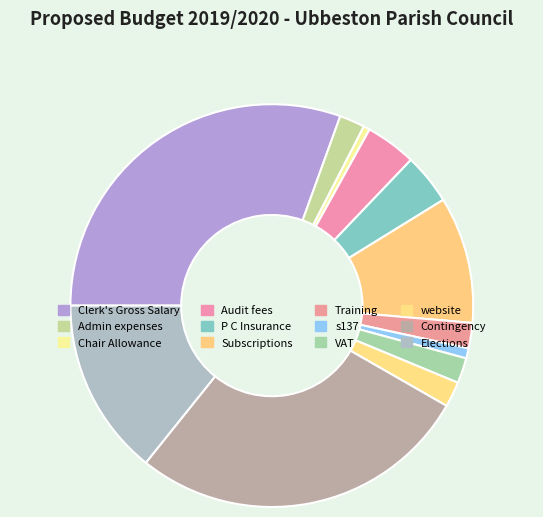

How many slices are in this pie chart?

12